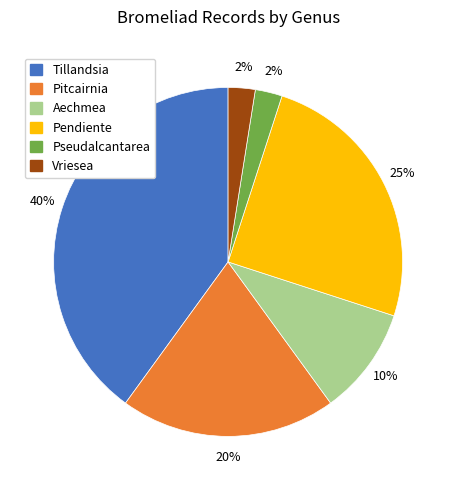

True or false: Aechmea accounts for 25% of the total.

False